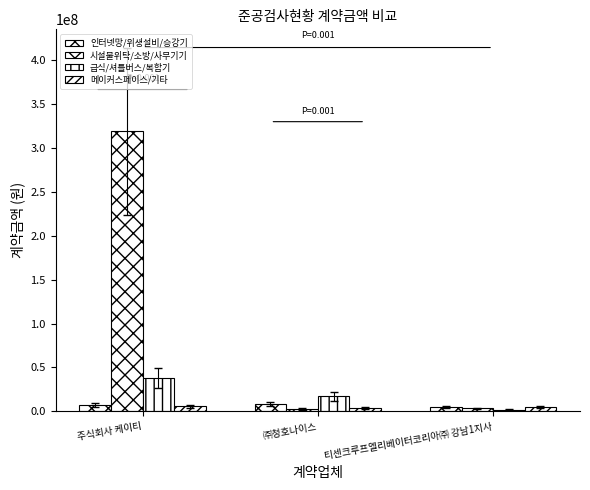

How many categories are shown in the chart?

3